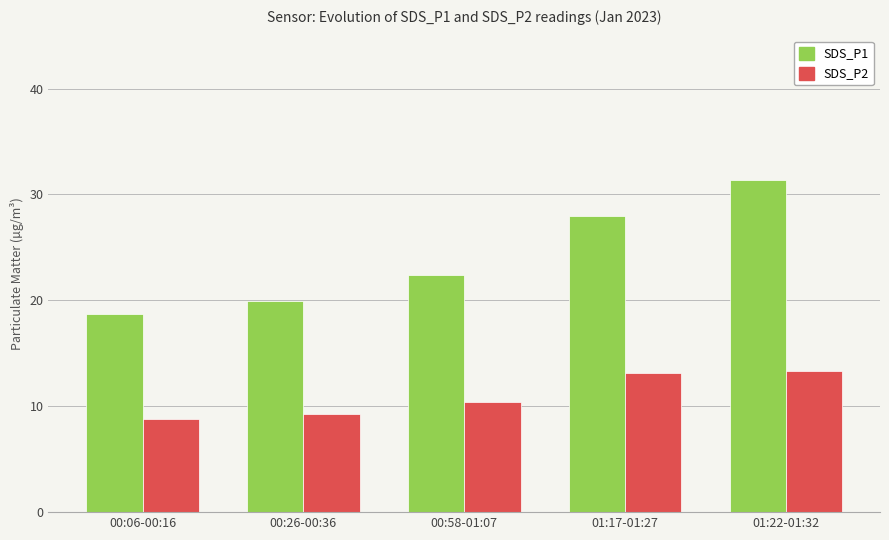

Count the number of categories in the chart.

5